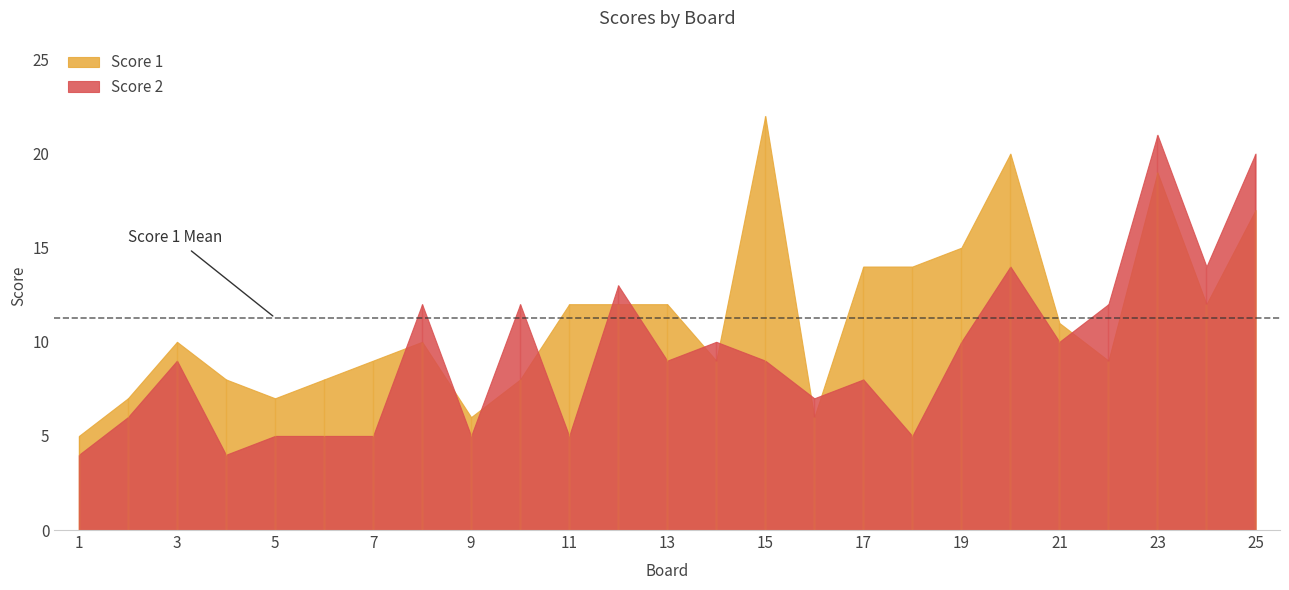

What is the sum of all Score 2 values?

234